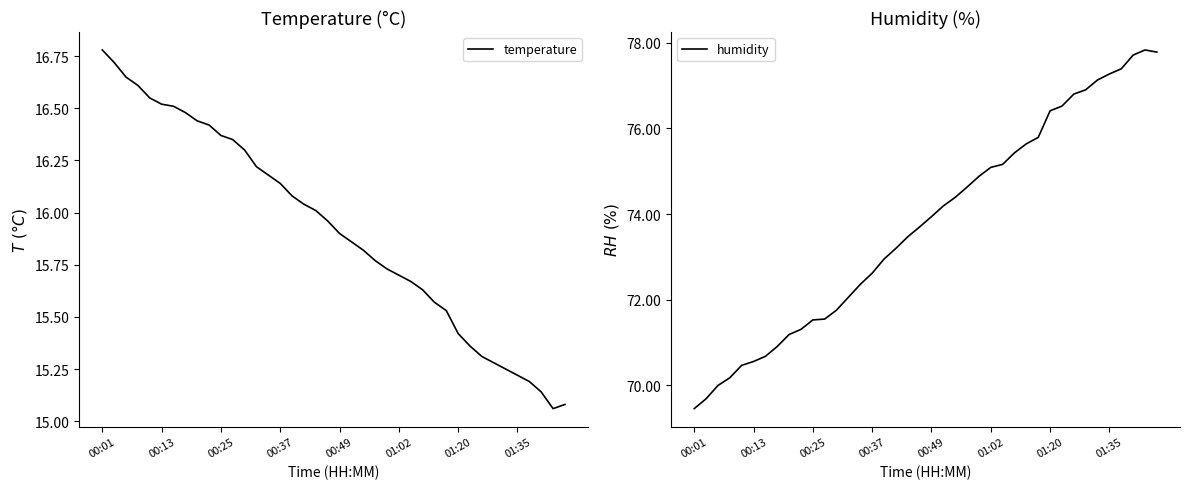

Which category has the highest value across all series?

38